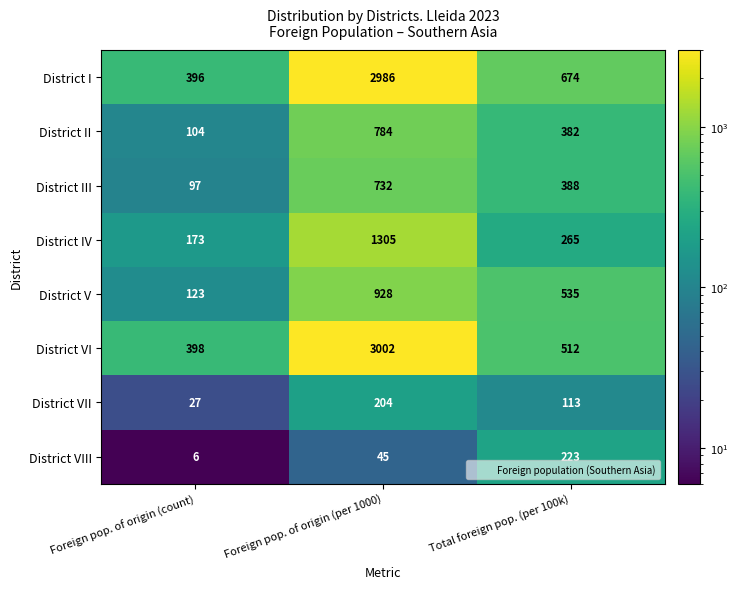

At which category is the sum across all series the highest?

Foreign pop. of origin (per 1000)